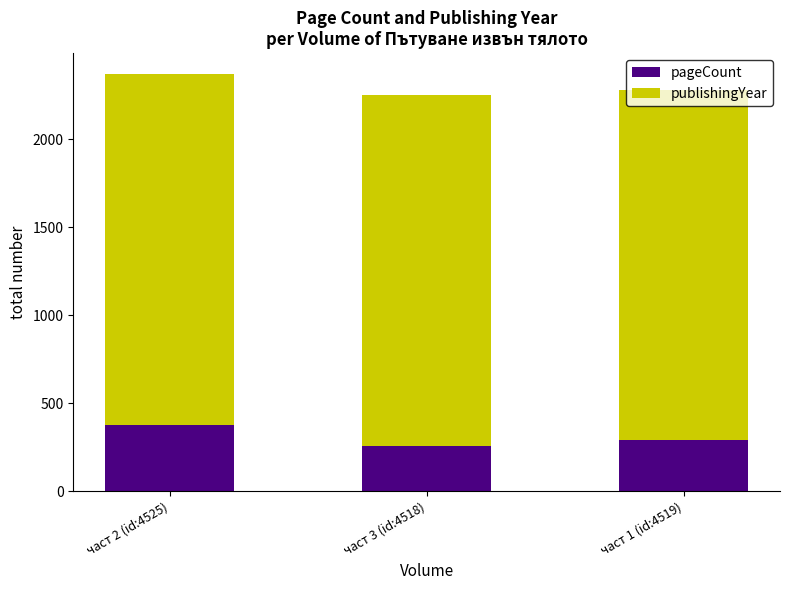

Count the pageCount values in the range 256 to 376.

3